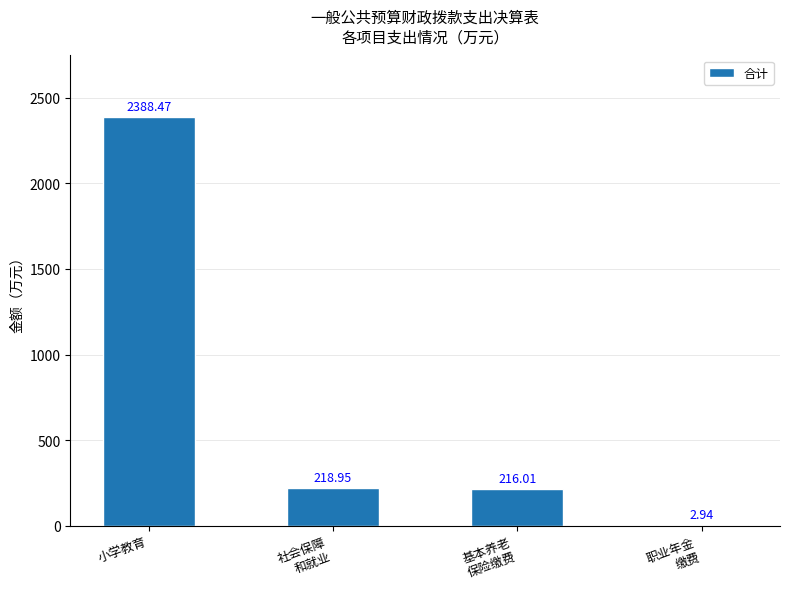

Where is the data nearest to the value 1195?

社会保障
和就业